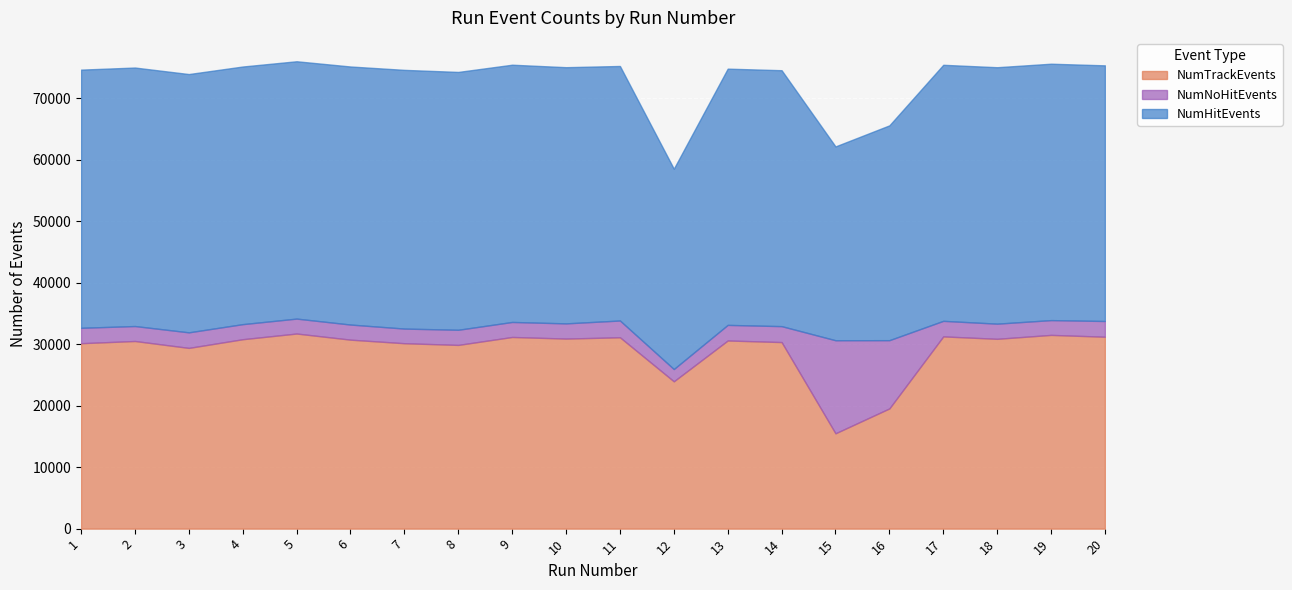

True or false: NumNoHitEvents and NumTrackEvents intersect in this chart.

False